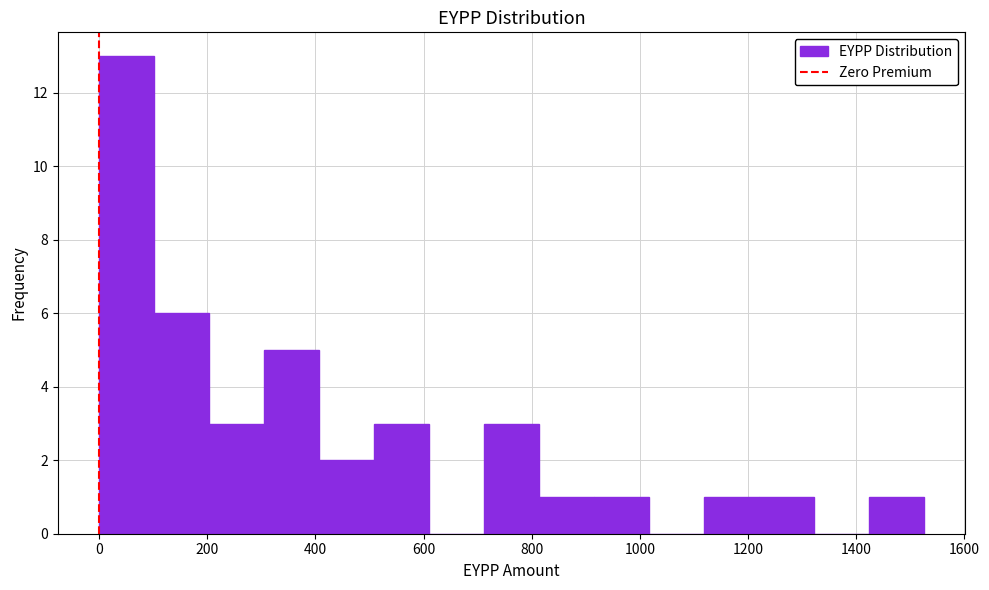

How tall is the bar that spans 0 to 100 on the x-axis? Neither the bar edges nor the heights are printed on the chart, so give them approximately, as read against the axes.

13